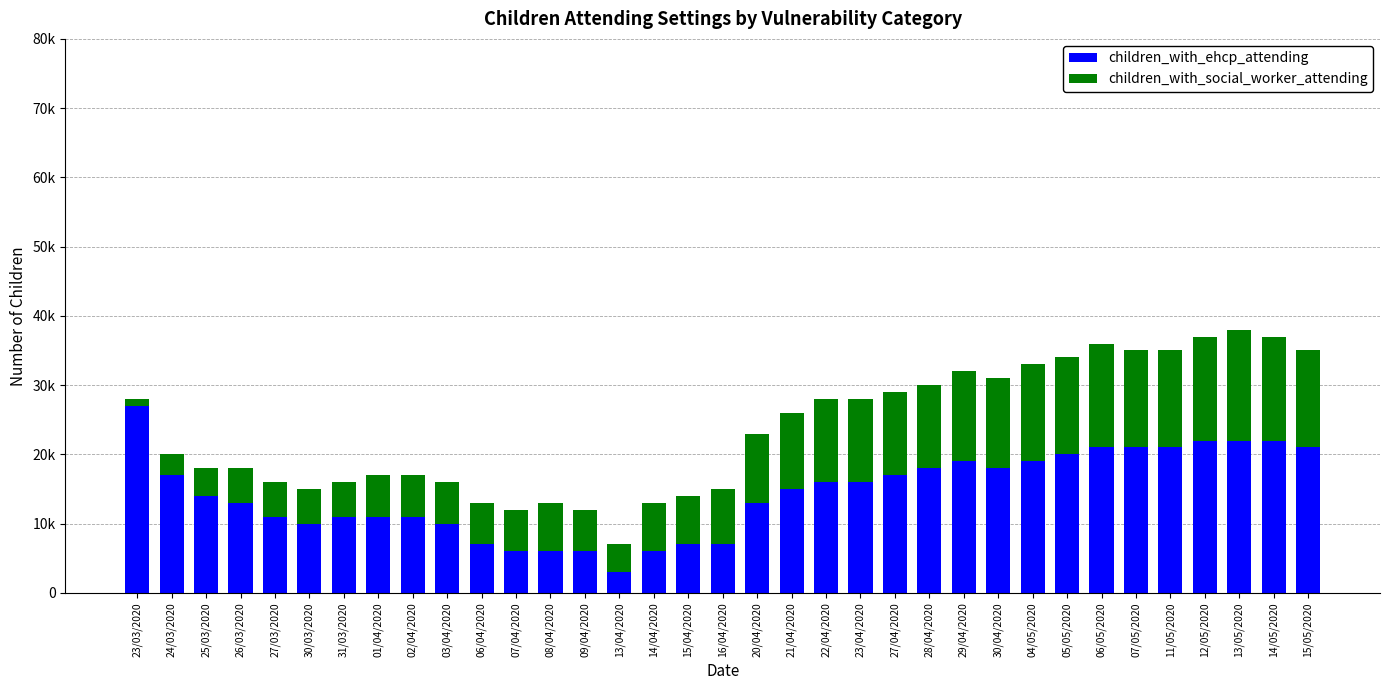

At which category is the sum across all series the highest?

13/05/2020